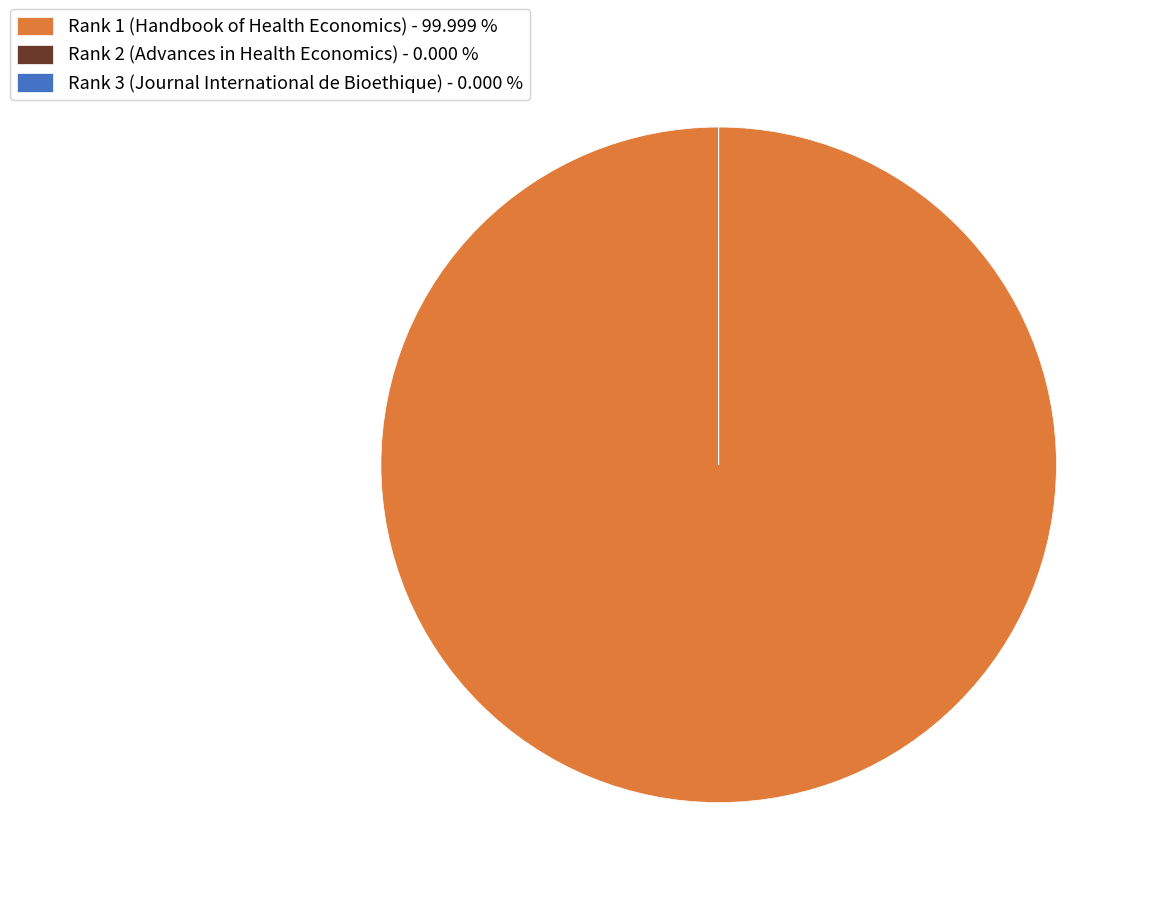

Is it true that Rank 2 (Advances in Health Economics) is 7% of the pie?

False